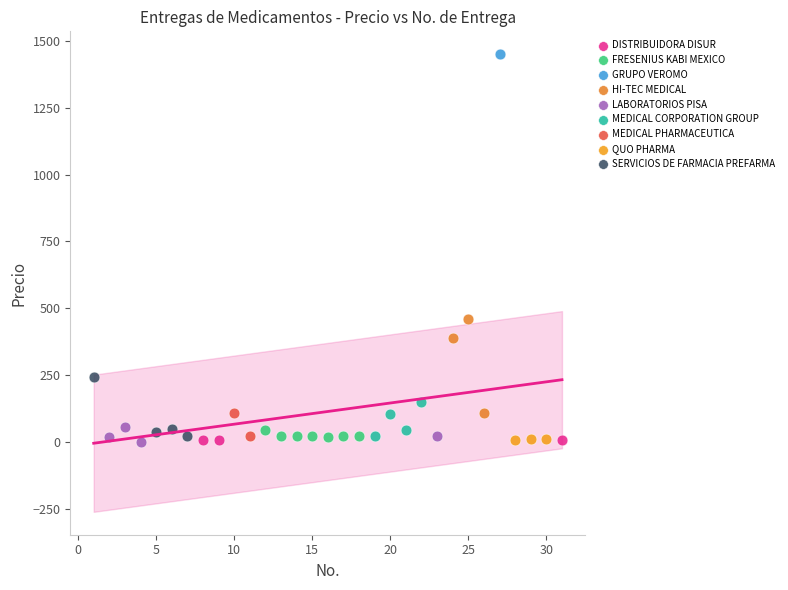

What are all the series names shown in the legend?

DISTRIBUIDORA DISUR, FRESENIUS KABI MEXICO, GRUPO VEROMO, HI-TEC MEDICAL, LABORATORIOS PISA, MEDICAL CORPORATION GROUP, MEDICAL PHARMACEUTICA, QUO PHARMA, SERVICIOS DE FARMACIA PREFARMA